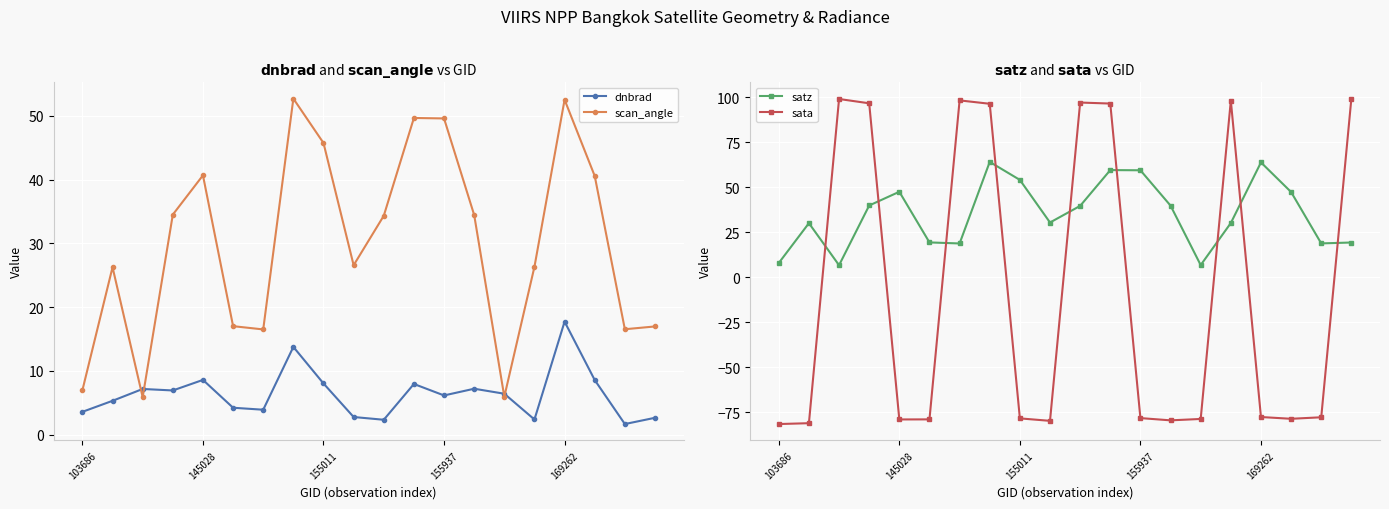

What are all the series names shown in the legend?

dnbrad, scan_angle, satz, sata